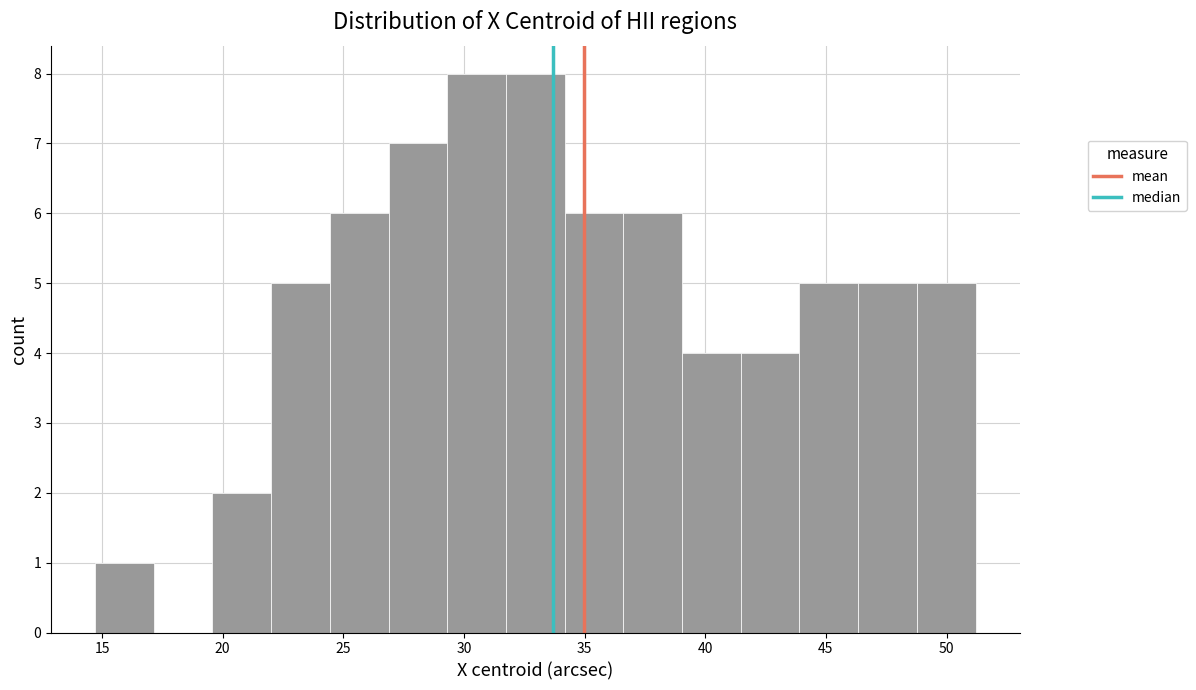

Reading left to right, list every bar in this chart as the range it spans on the x-axis followed by its height. Neither the bar edges nor the heights are printed on the chart, so give them approximately, as read against the axes.

14.5 to 17.0: 1
17.0 to 19.5: 0
19.5 to 22.0: 2
22.0 to 24.5: 5
24.5 to 27.0: 6
27.0 to 29.5: 7
29.5 to 31.5: 8
31.5 to 34.0: 8
34.0 to 36.5: 6
36.5 to 39.0: 6
39.0 to 41.5: 4
41.5 to 44.0: 4
44.0 to 46.5: 5
46.5 to 49.0: 5
49.0 to 51.0: 5